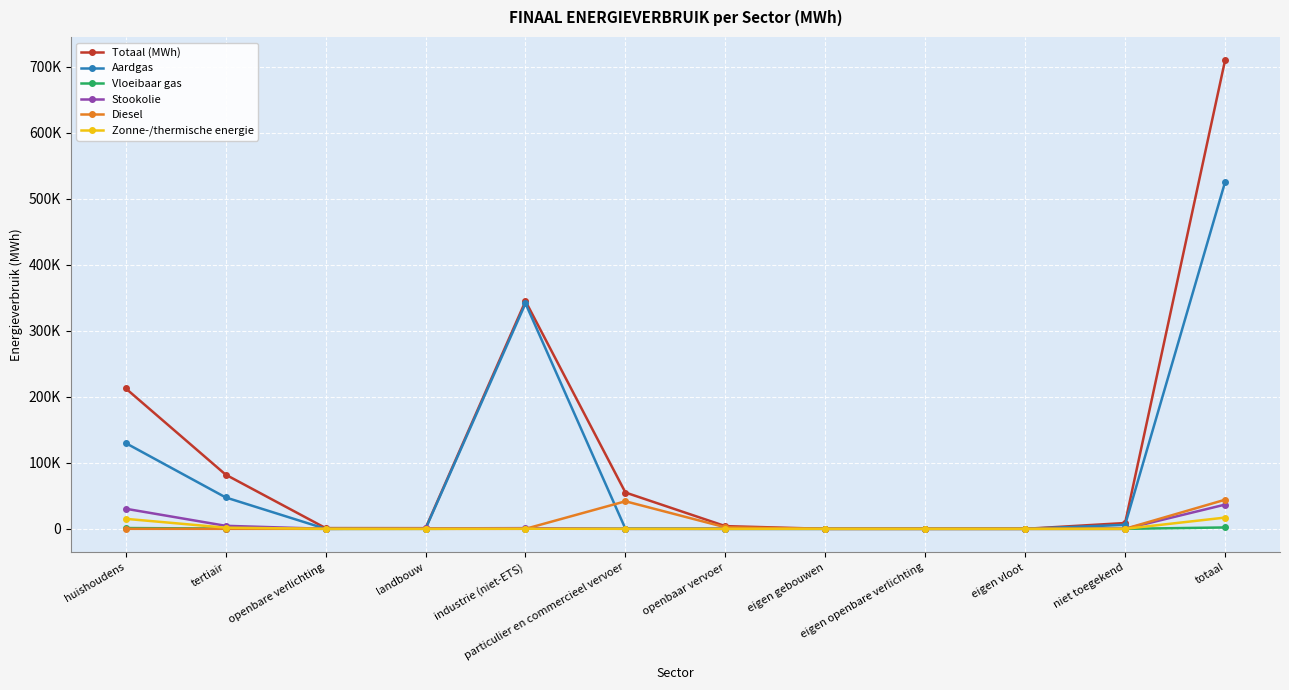

Which series has the largest range (max minus min)?

Totaal (MWh)